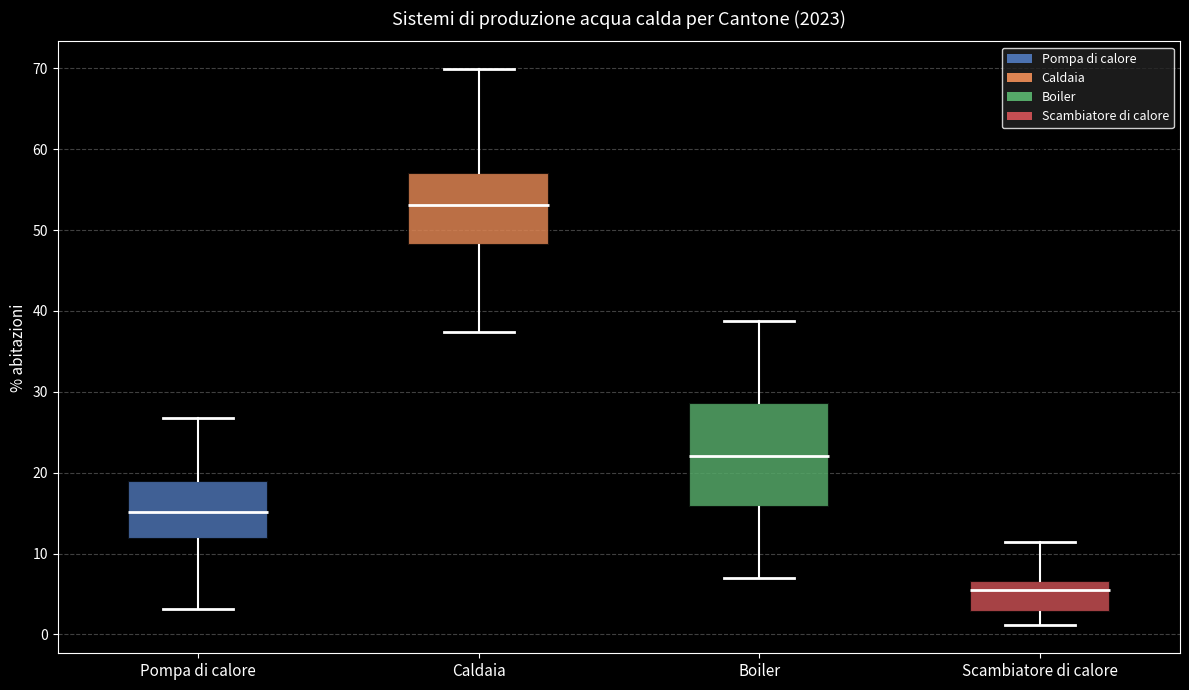

Where is the lower edge of the box for Boiler on the y-axis? The values are not printed on the chart, so give them approximately, as read against the axis.

16